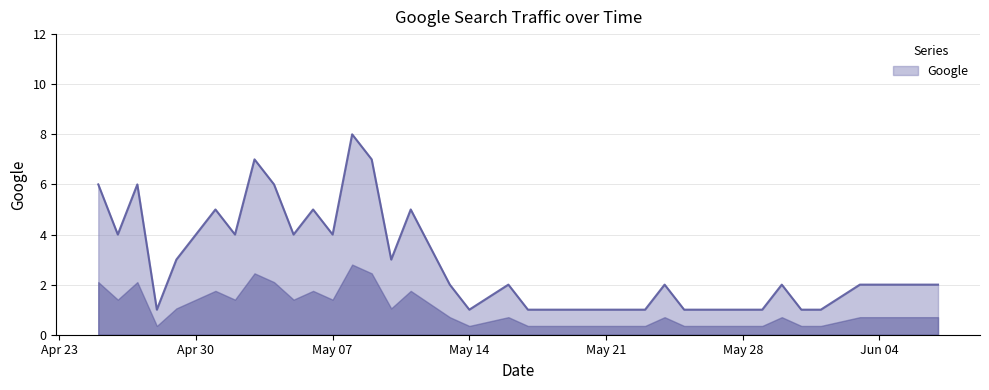

How many lines are shown in the chart?

1